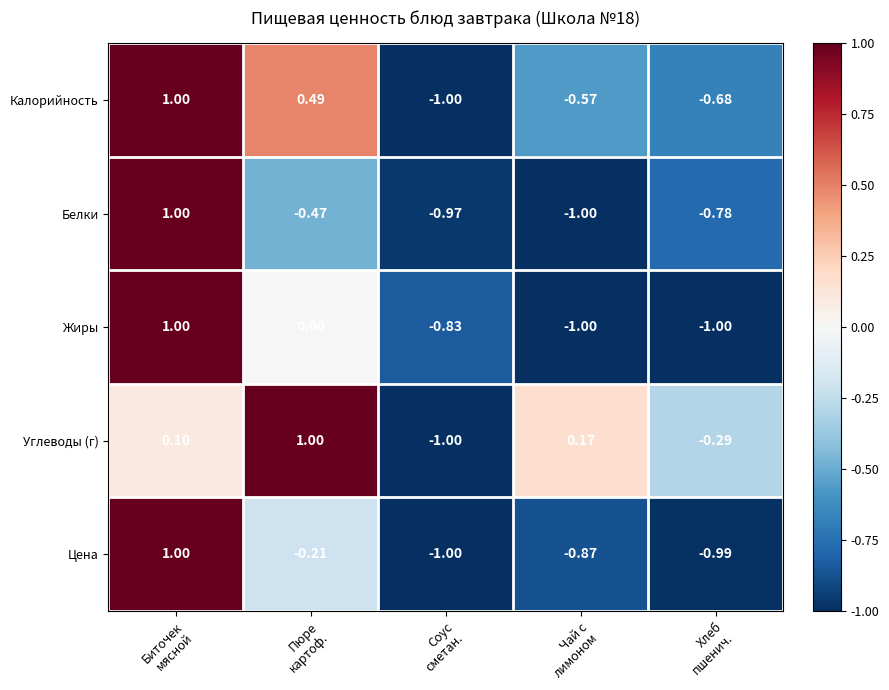

How many data points in Калорийность are less than 0?

3